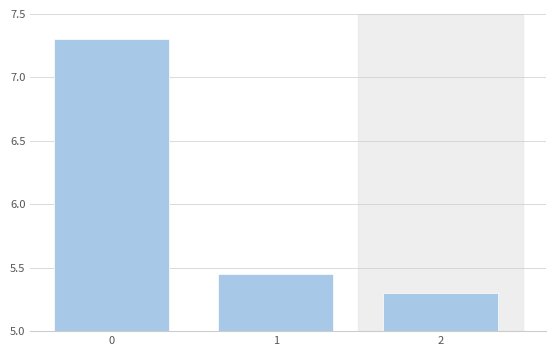

Read the value at 0.

7.3